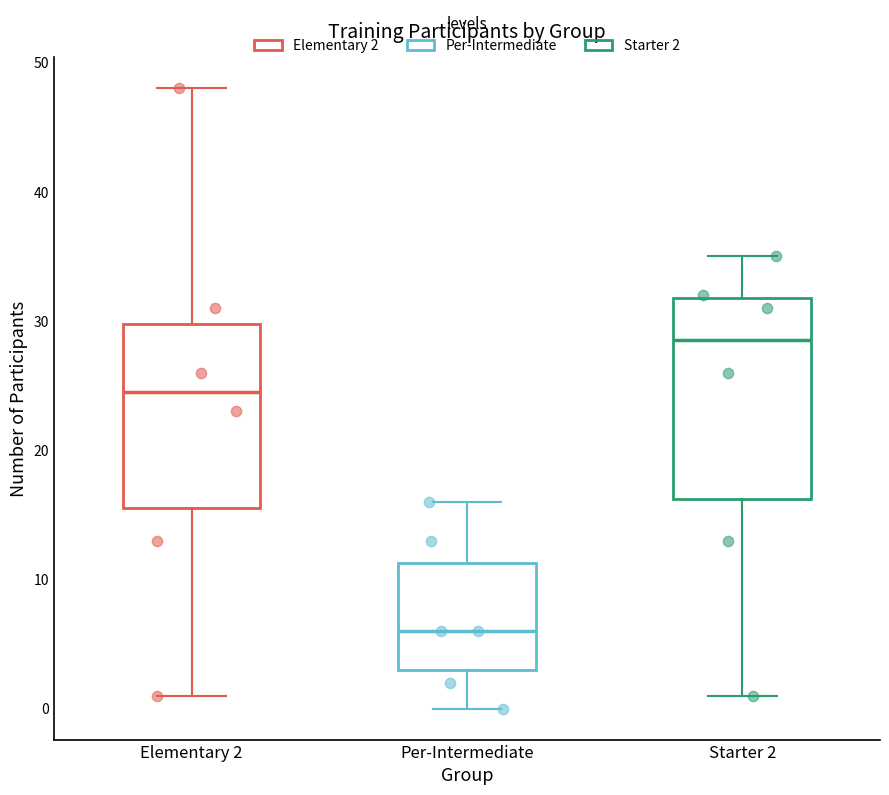

Which box has the lowest median line?

Per-Intermediate